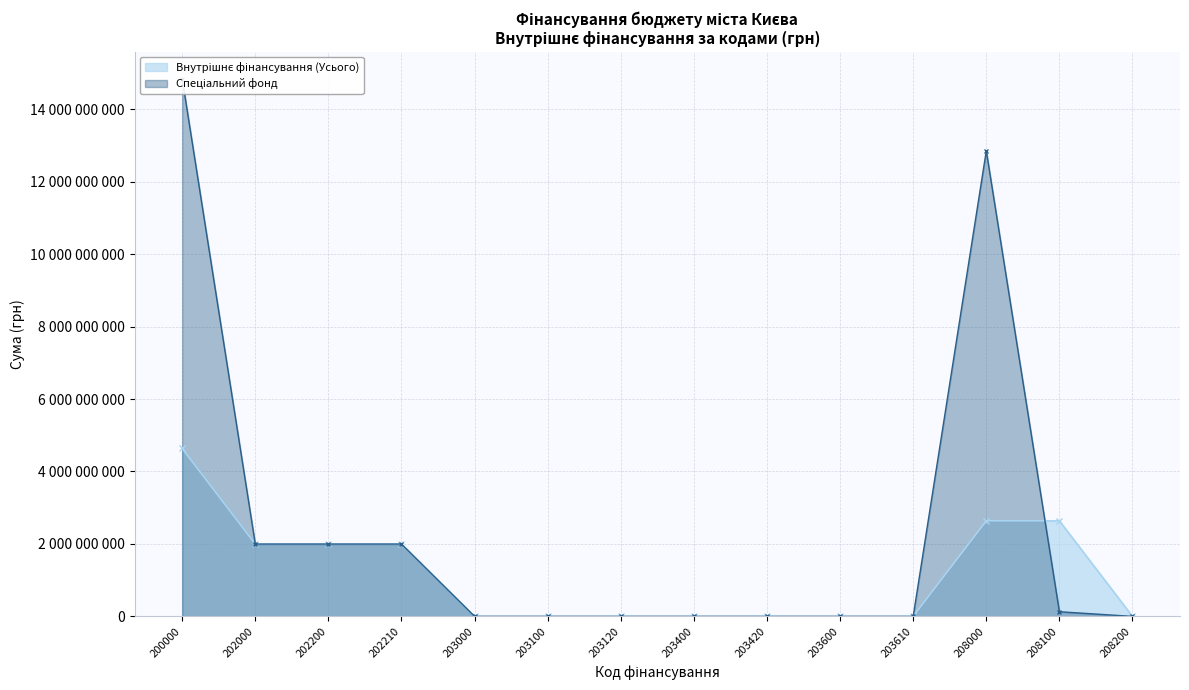

Which has a higher value, 202210 or 208000?

208000